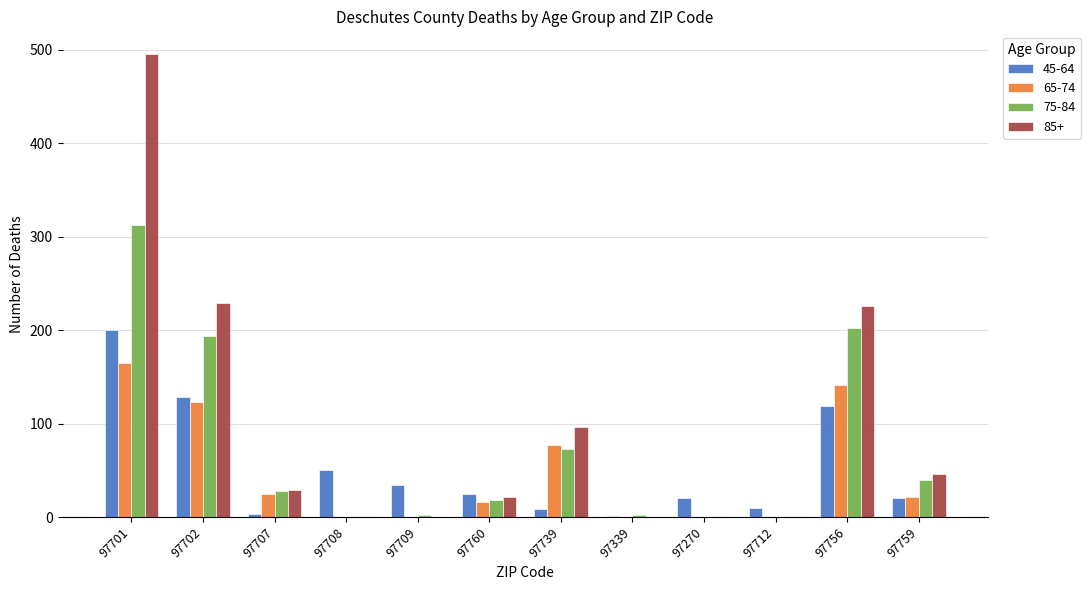

Between 97702 and 97339, which series saw the biggest shift?

85+